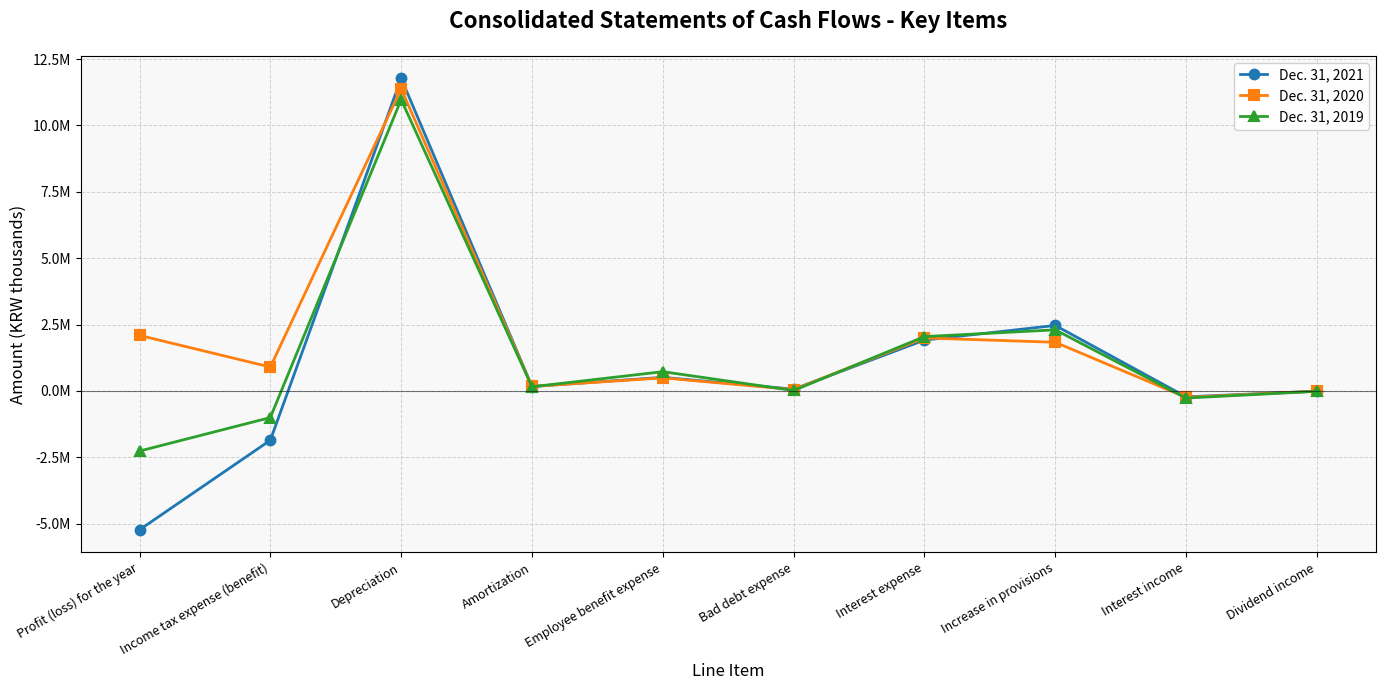

At which label does Dec. 31, 2019 first exceed 156915?

Depreciation